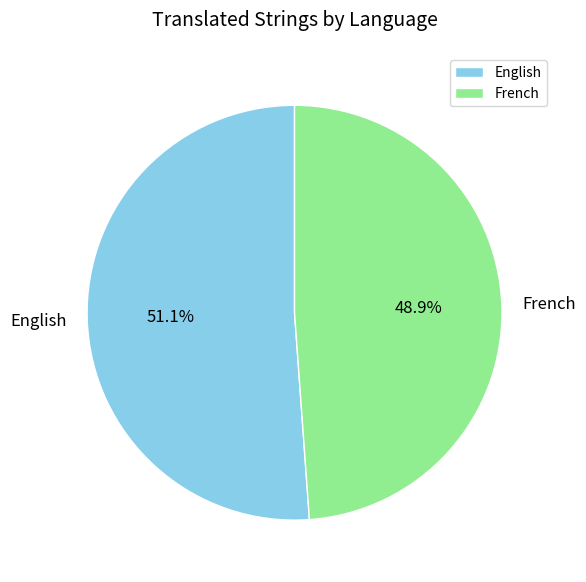

Between English and French, which is larger?

English